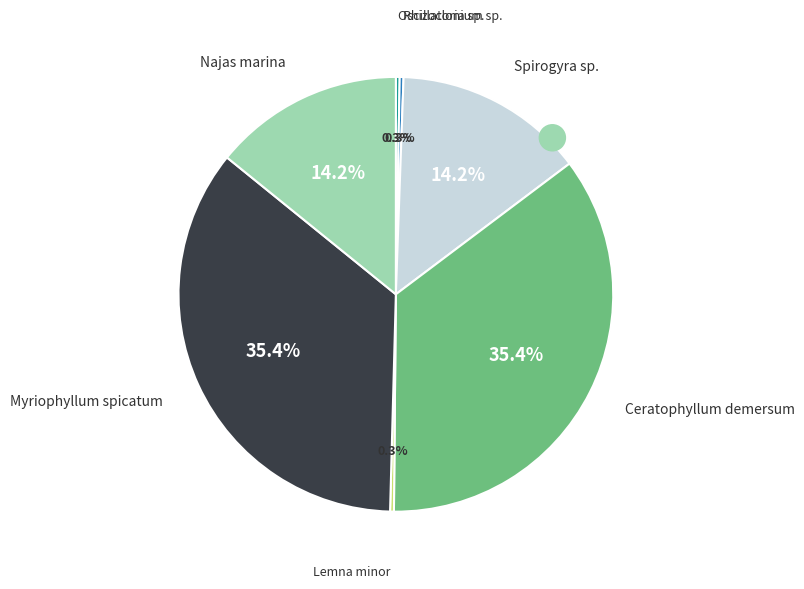

What is the change in value from Lemna minor to Najas marina?

+0.5